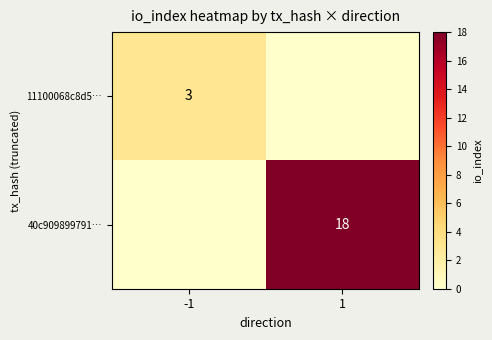

Is it true that 11100068c8d5… equals 3 at -1?

True